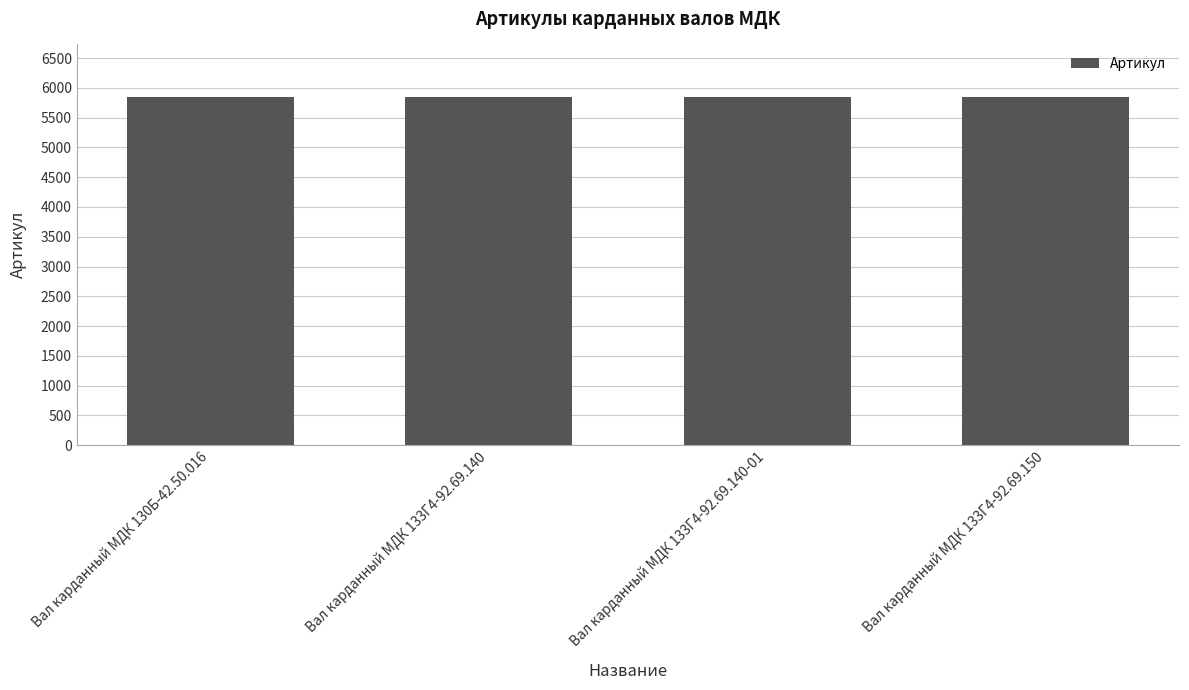

Are the bars grouped side by side (vs. stacked)?

No